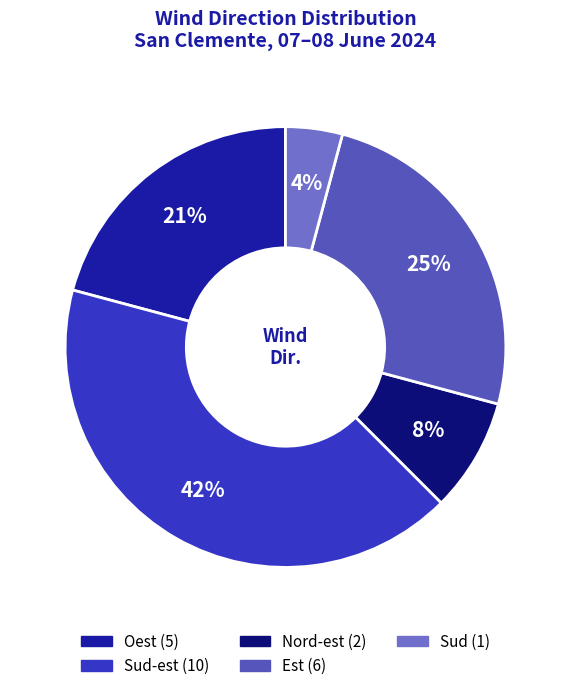

To the nearest percent, what is the average slice percentage?

20%